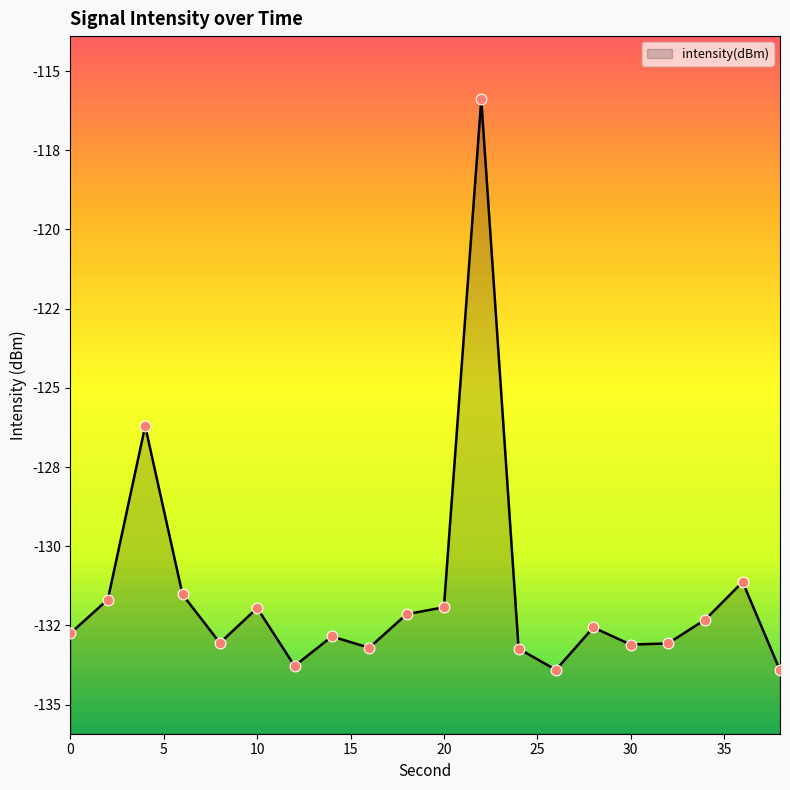

What is the change in value from 2 to 16?

-1.5